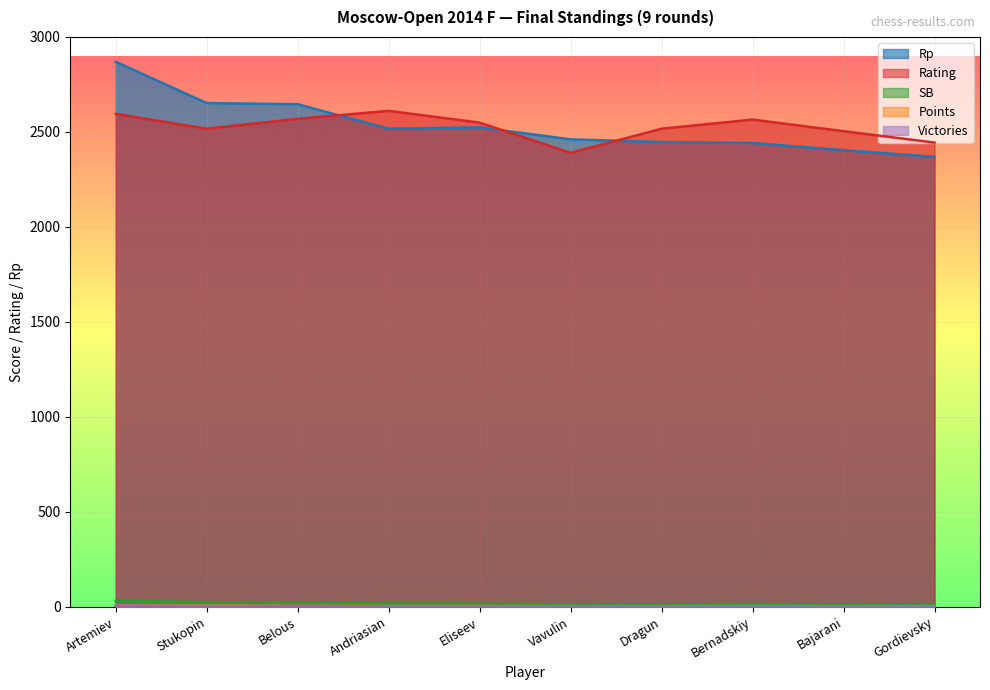

Reading left to right, what are all the values shown in this chart?

Points: 8.0	6.0	6.0	4.5	4.5	3.5	3.5	3.5	3.0	2.5
Rating: 2595.0	2517.0	2569.0	2611.0	2549.0	2390.0	2517.0	2565.0	2504.0	2444.0
Rp: 2869.0	2652.0	2646.0	2517.0	2524.0	2461.0	2447.0	2442.0	2404.0	2369.0
SB: 32.2	25.5	21.2	17.5	17.0	13.8	12.2	15.2	11.5	10.2
Victories: 7.0	4.0	5.0	3.0	3.0	3.0	2.0	1.0	2.0	0.0